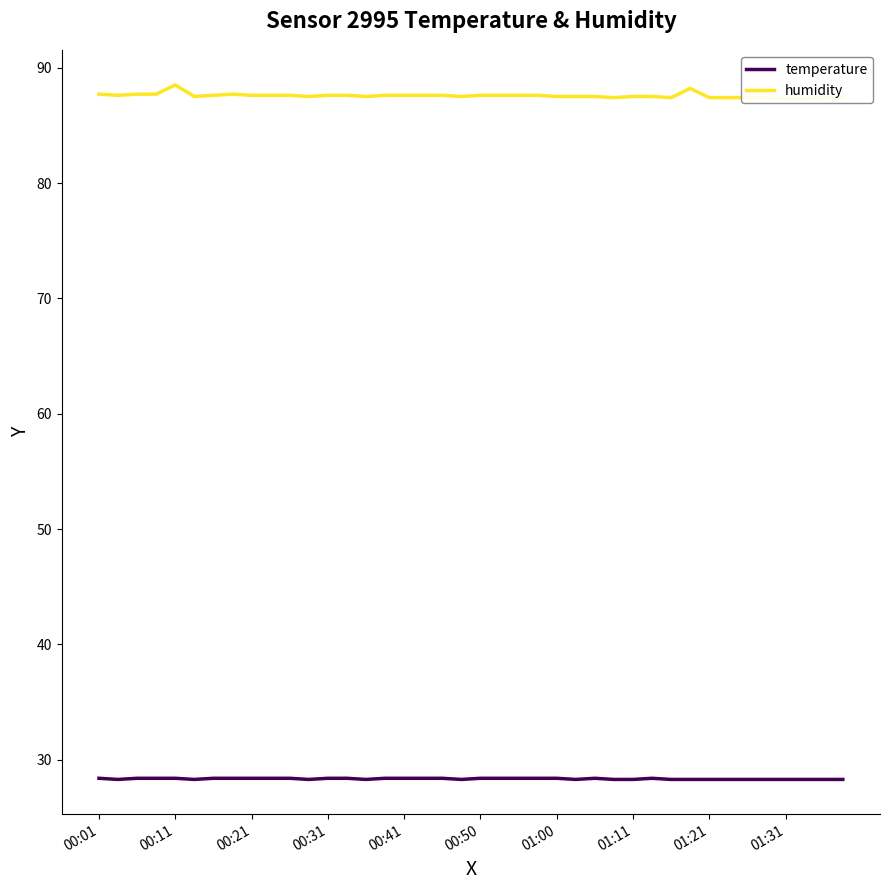

What is the highest value of the temperature series?

28.4